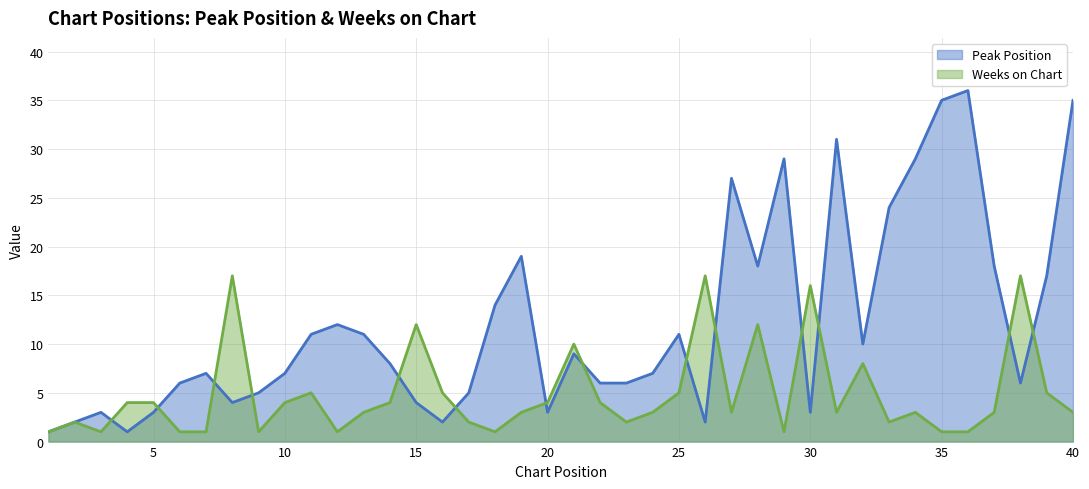

What is the sum of all Peak Position values?

487